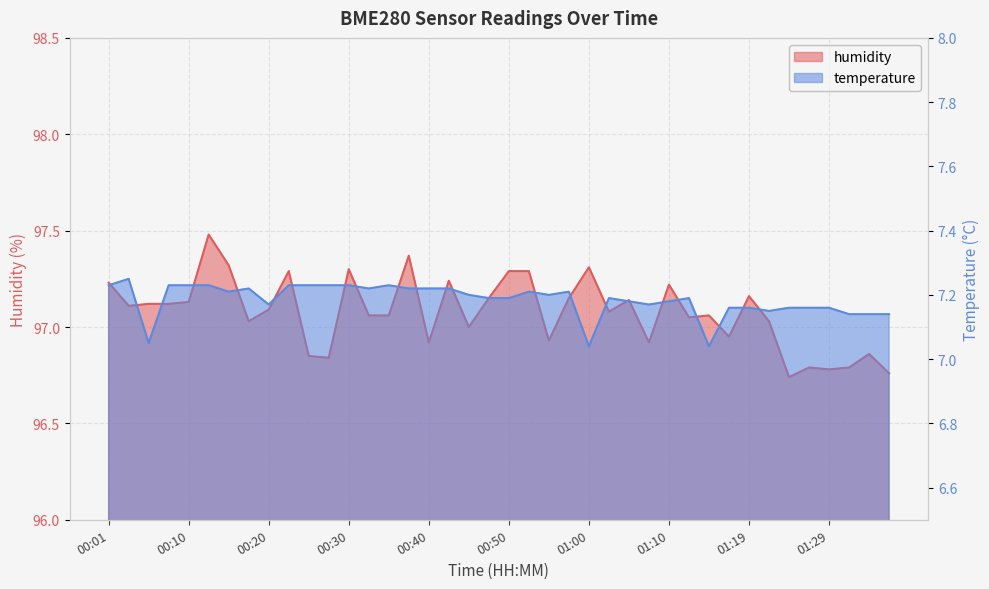

Which has a higher value, 00:18 or 00:43?

00:18